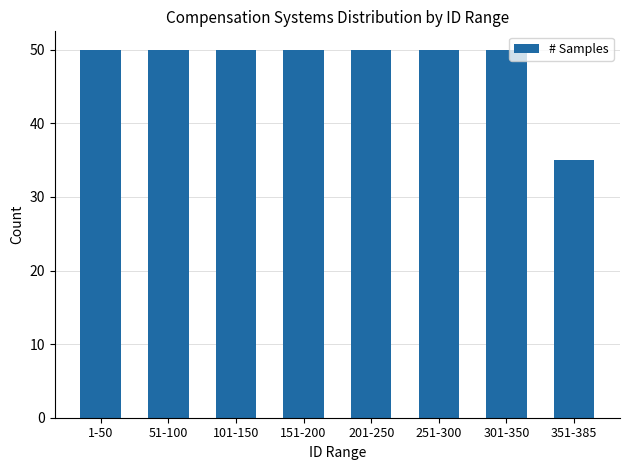

The value at 101-150 is 50. True or false?

True